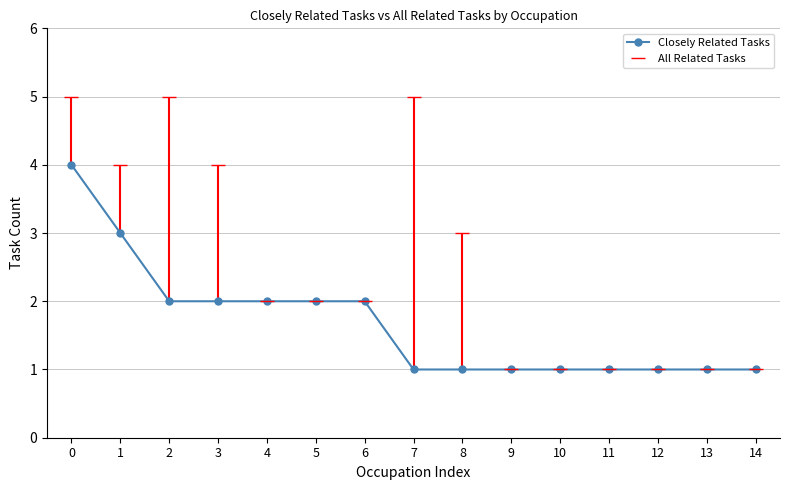

Where is All Related Tasks nearest to the value 3?

8